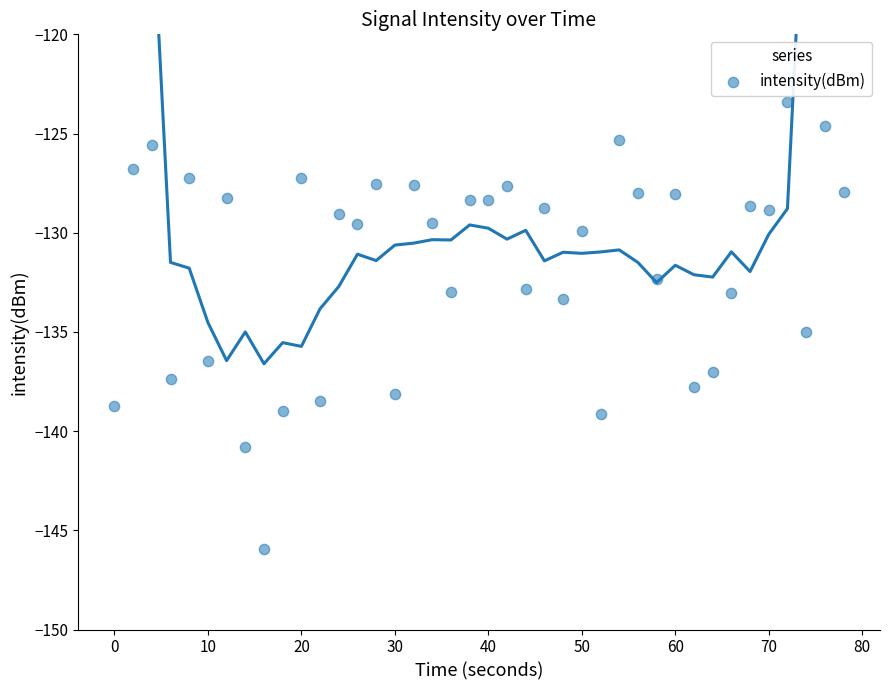

What Y value in the scatter plot is closest to -134?

-133.3